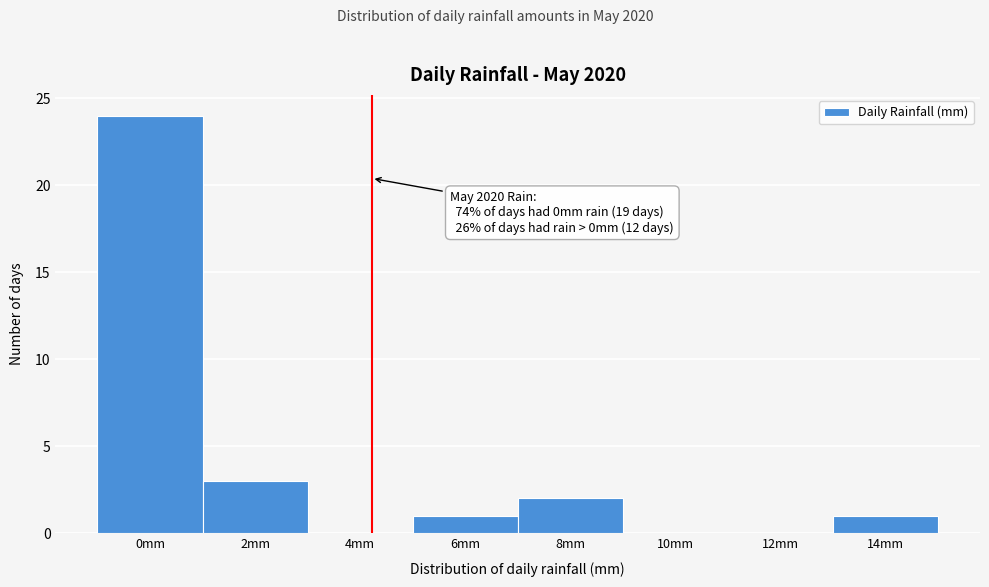

Reading left to right, transcribe all the data shown in this chart.

0mm=24	2mm=3	4mm=0	6mm=1	8mm=2	10mm=0	12mm=0	14mm=1